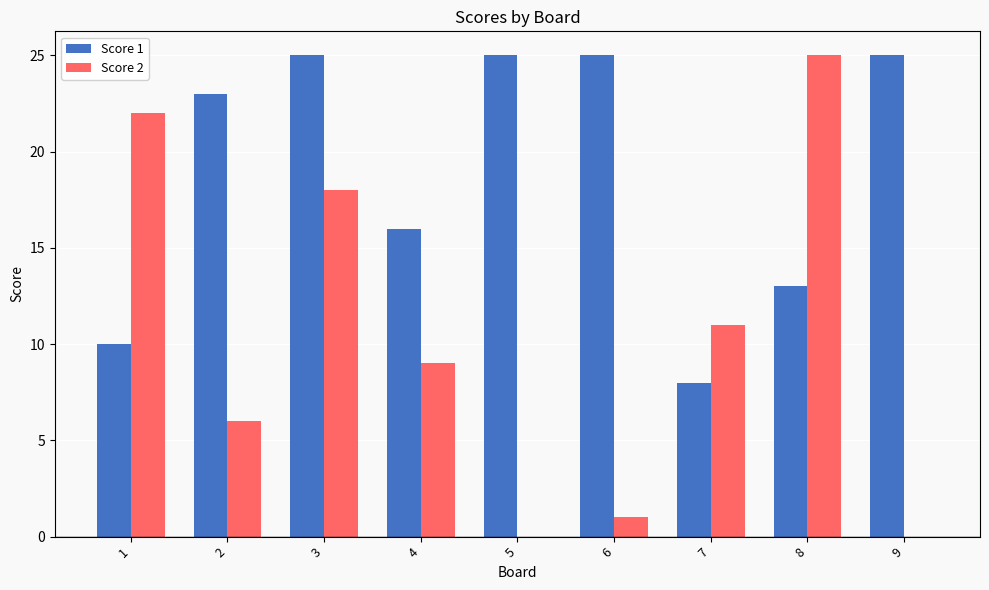

Which series has the largest total across all categories?

Score 1